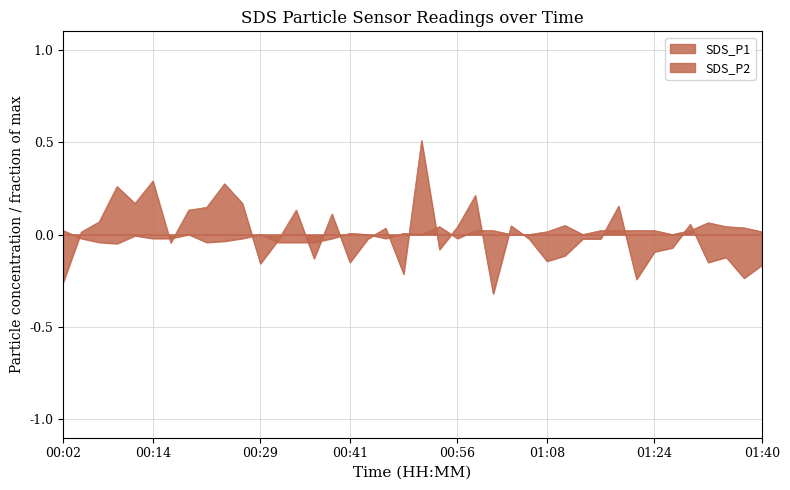

Where do SDS_P1 and SDS_P2 first cross each other?

00:02 and 00:04